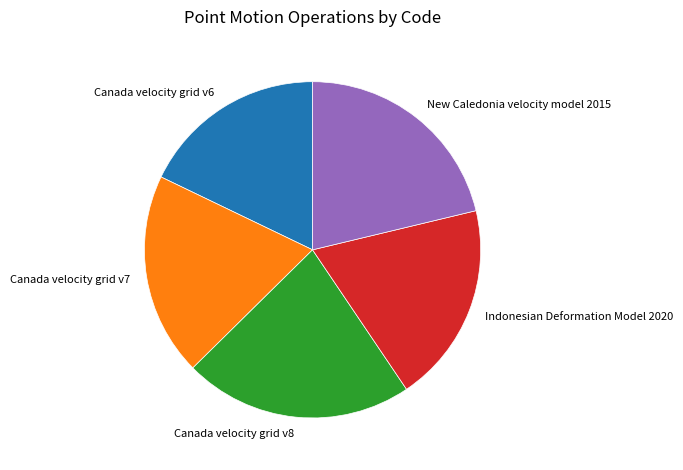

Does Canada velocity grid v6 represent more than half of the total?

No